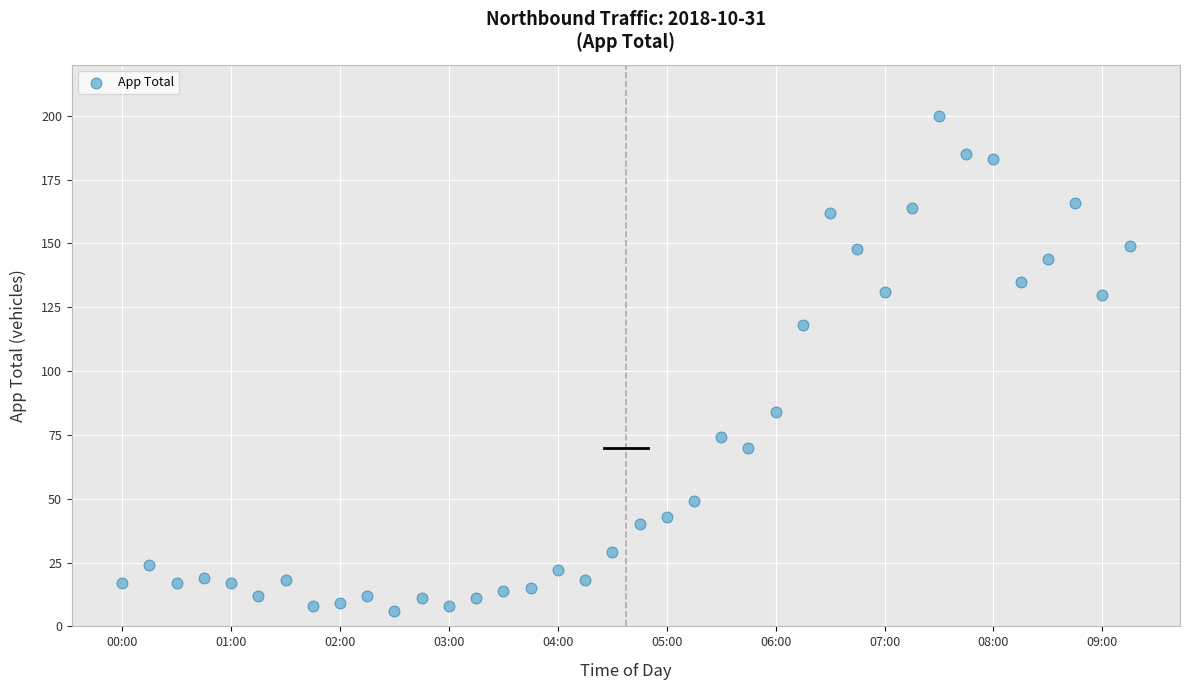

What is the range of Y values (max minus min)?

194